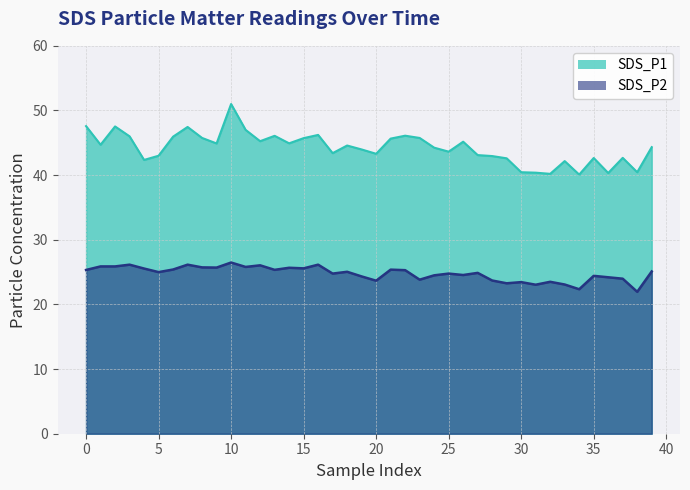

At how many categories does at least one series exceed 34?

40